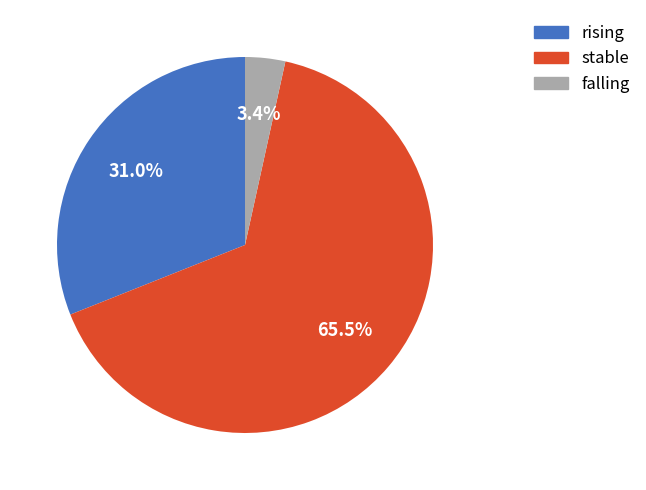

Do falling and stable together represent more than half of the pie?

Yes